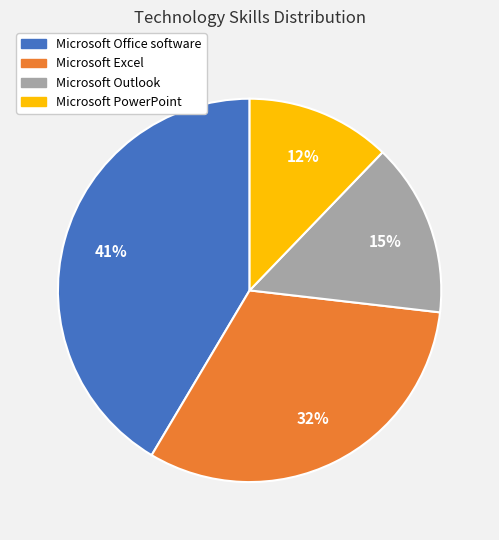

Which slice is the largest?

Microsoft Office software